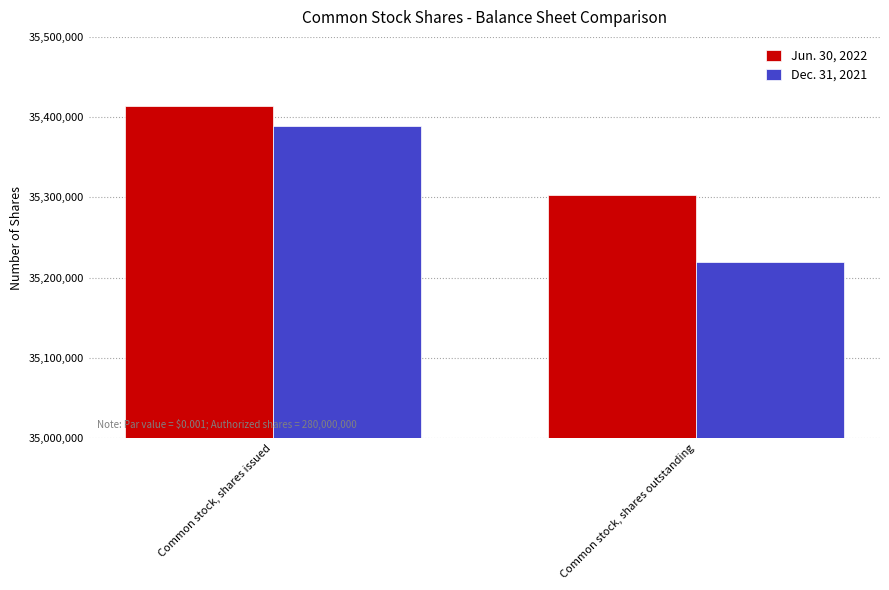

Which category has the lowest value across all series?

Common stock, shares outstanding